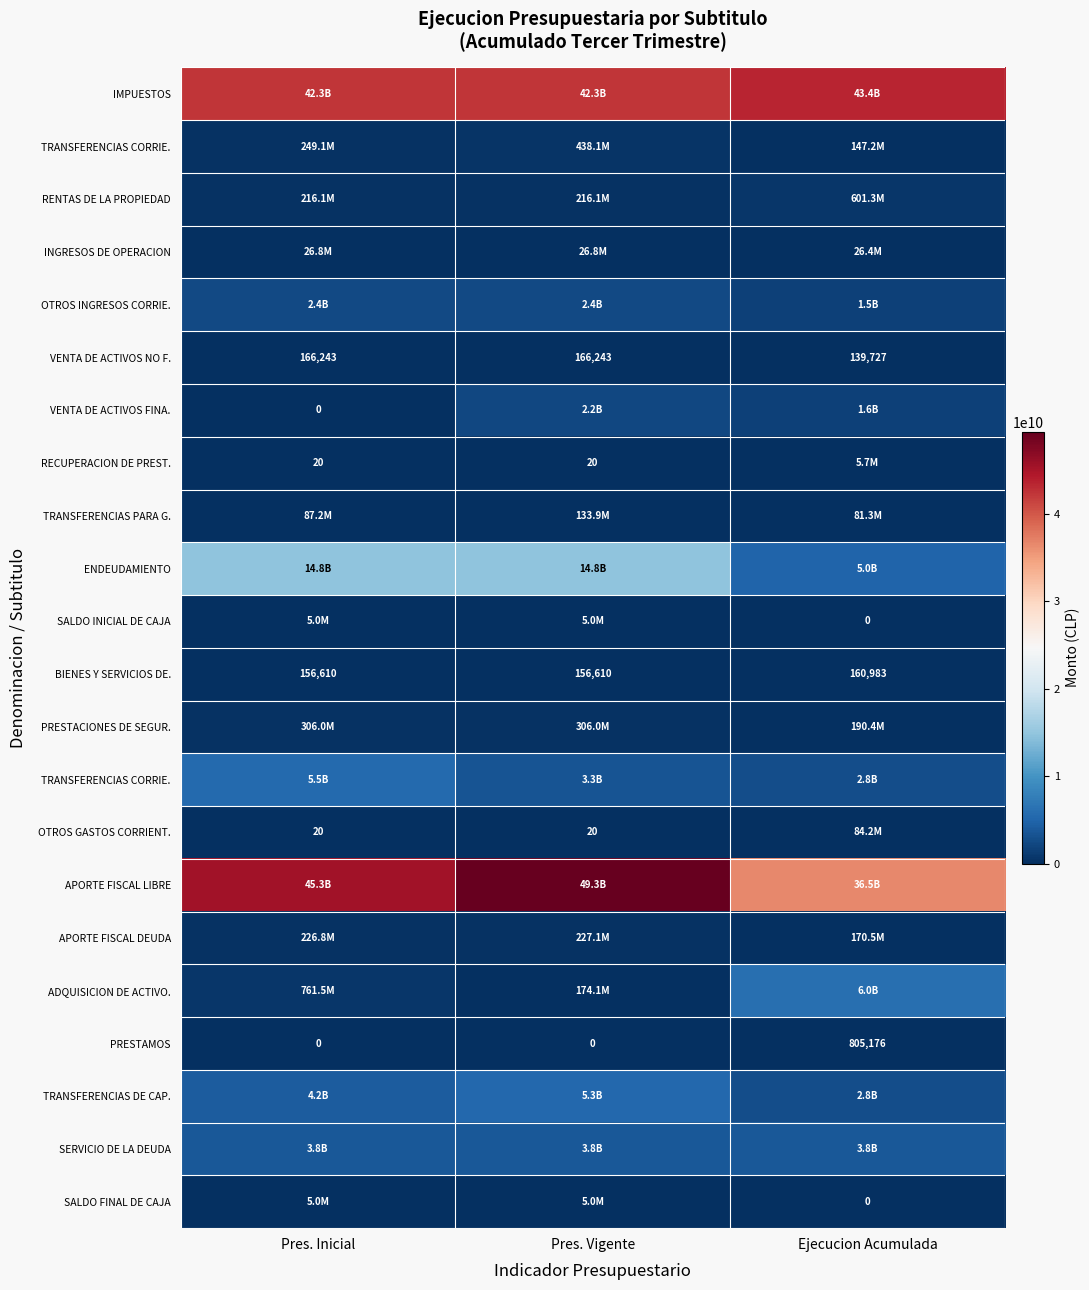

Which has a higher value, Pres. Vigente or Pres. Inicial?

Pres. Vigente